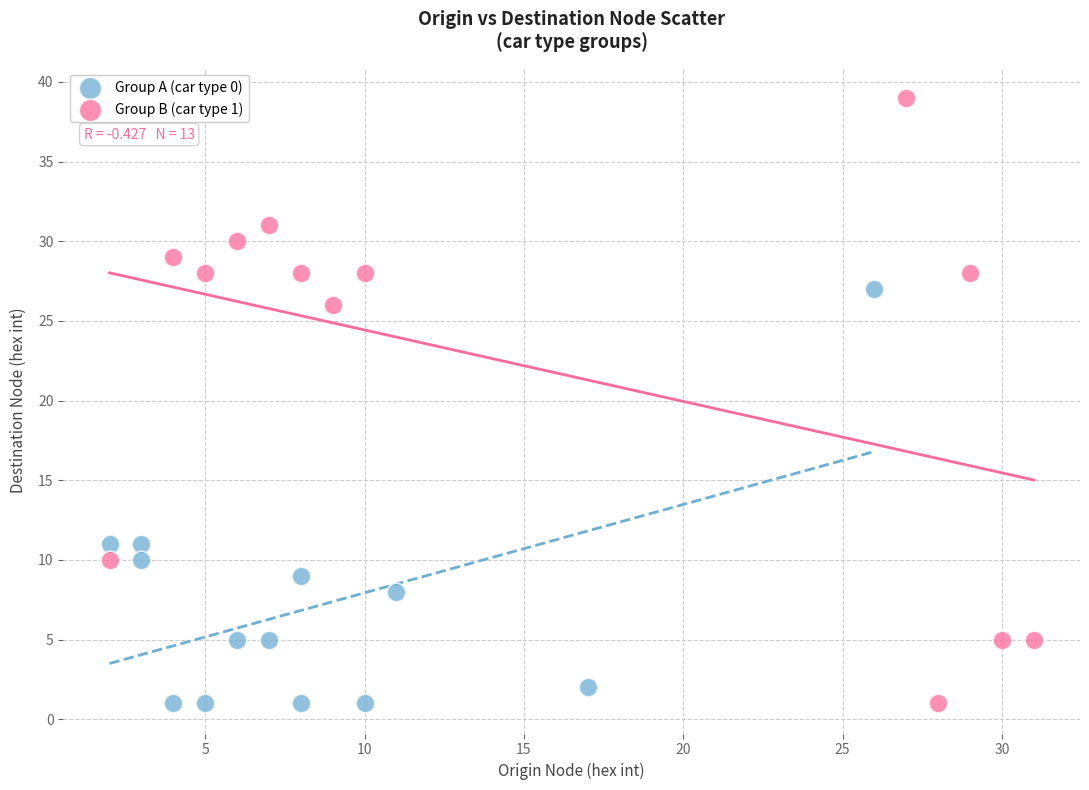

Which series contains the highest Y value?

Group B (car type 1)